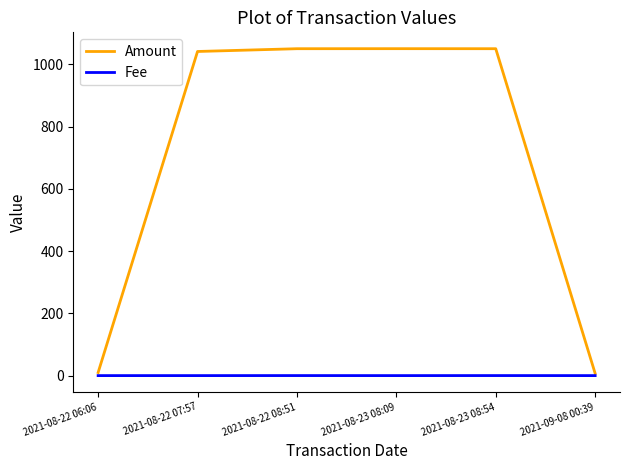

Which series has the widest spread of values?

Amount